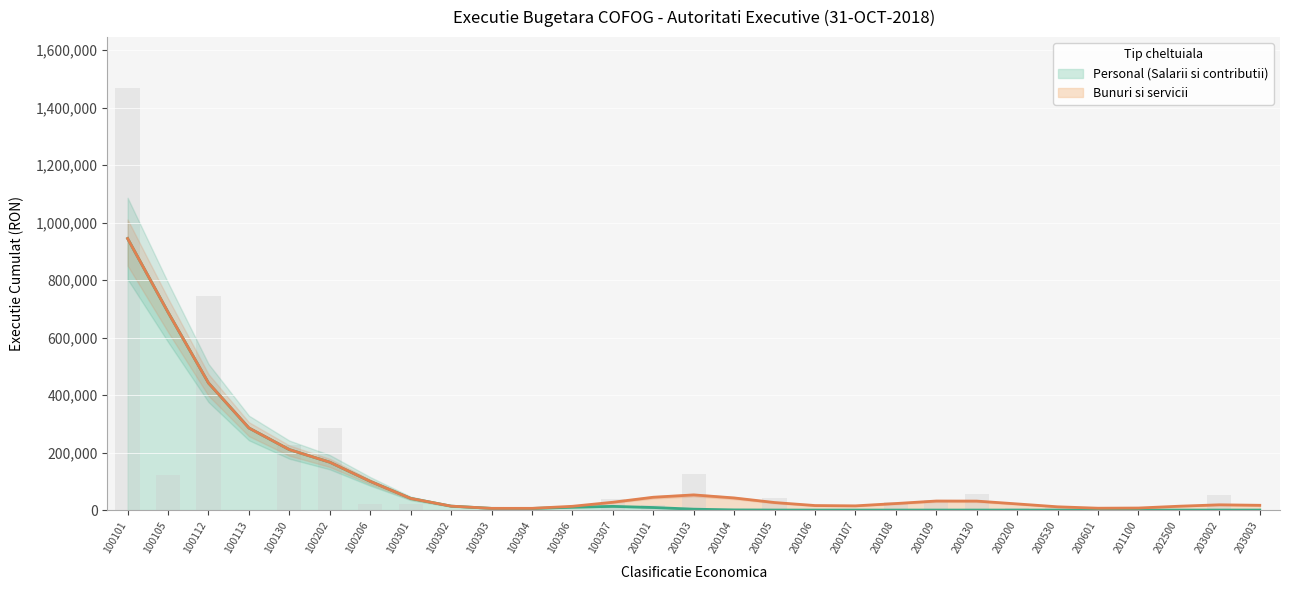

The Personal (Salarii si contributii) series shows 274244.0 at 100202. True or false?

False